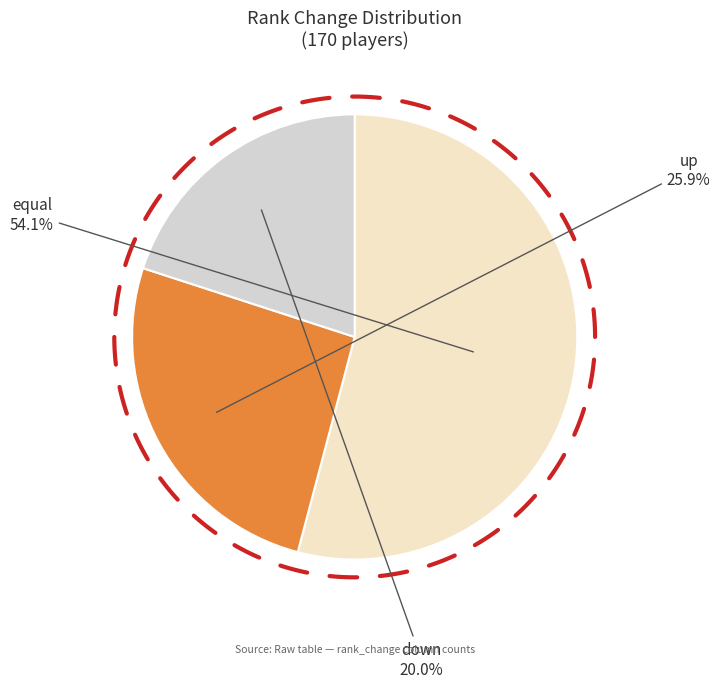

Do equal and up together represent more than half of the pie?

Yes